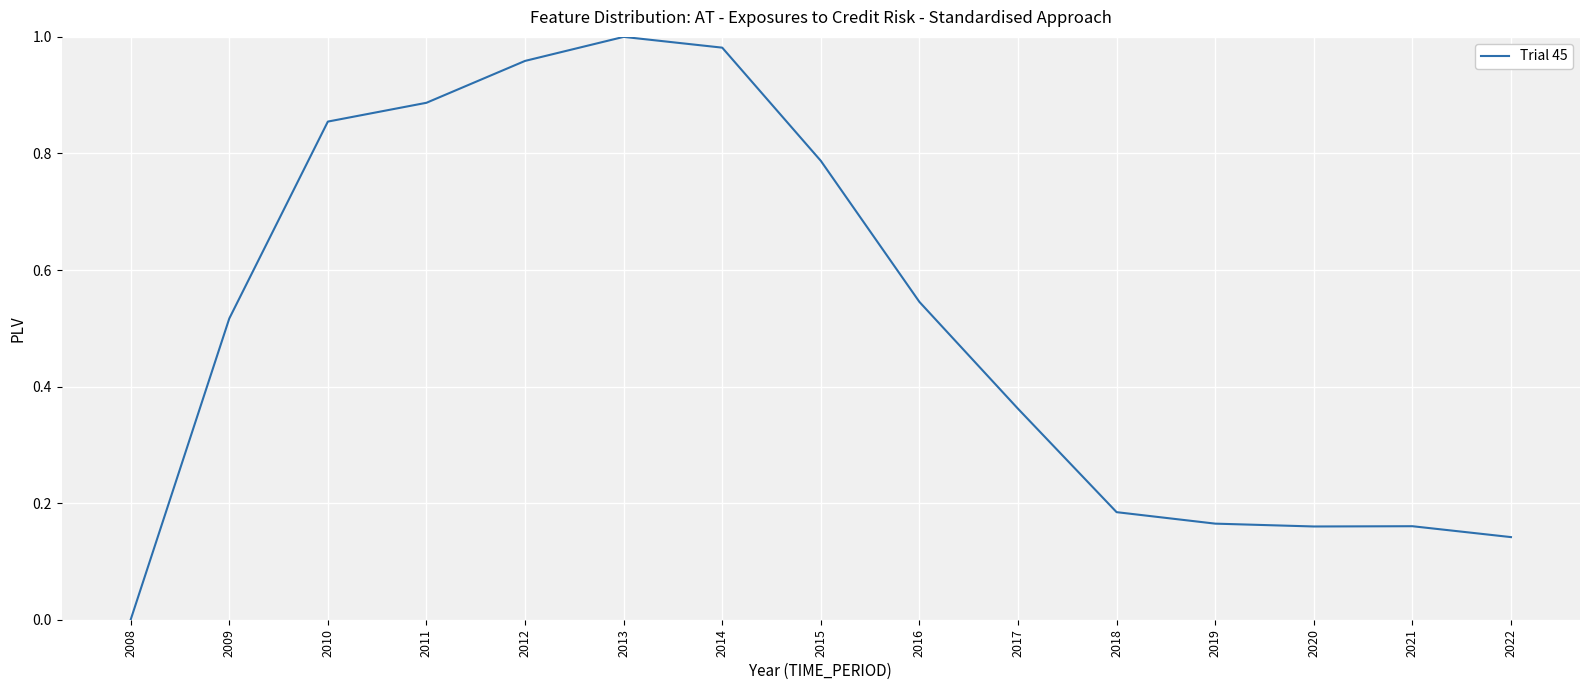

Does the chart have visible grid lines?

Yes